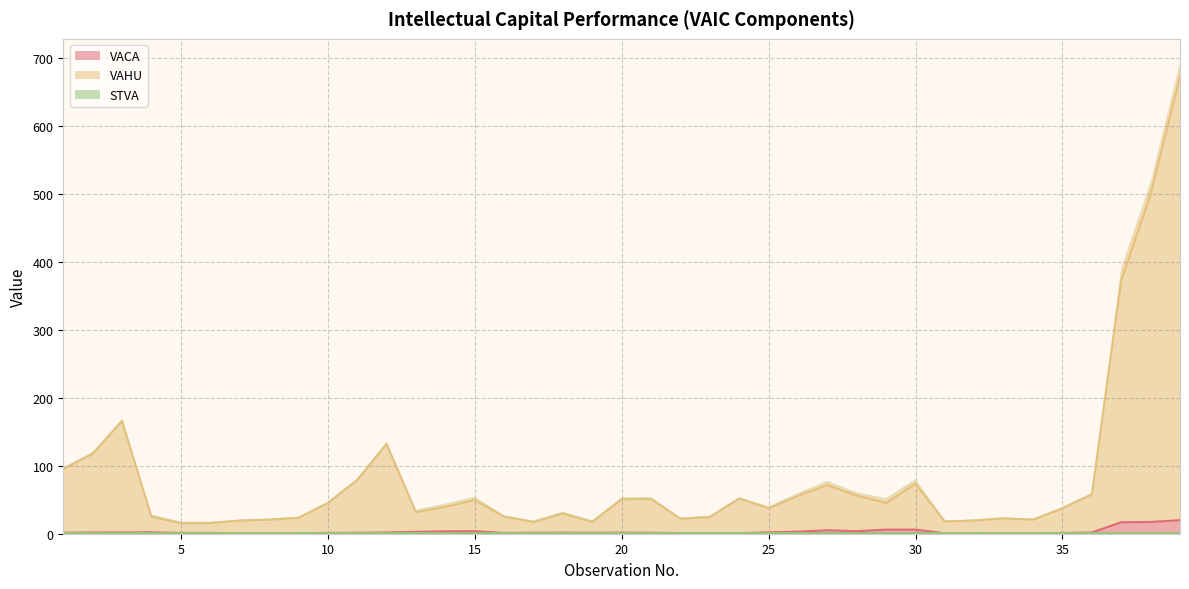

List the labels in order of VAHU value, smallest first.

5, 6, 17, 19, 31, 7, 32, 8, 34, 22, 33, 9, 23, 16, 4, 18, 13, 35, 25, 14, 10, 29, 15, 20, 21, 24, 26, 28, 36, 27, 30, 11, 1, 2, 12, 3, 37, 38, 39